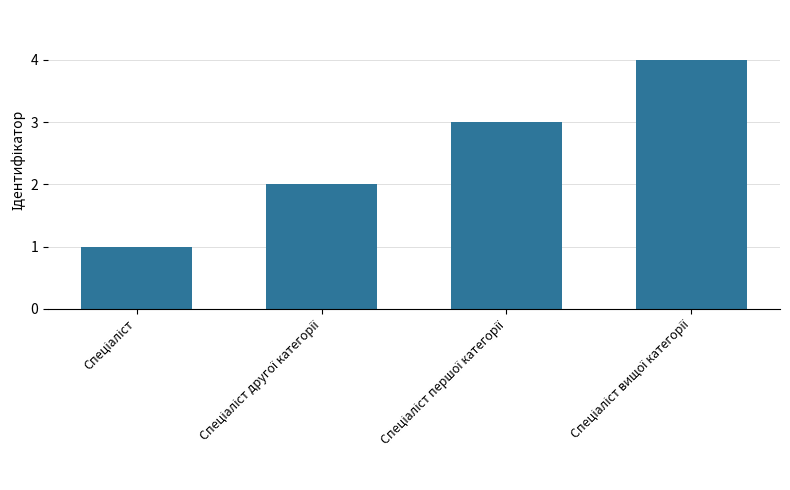

What is the greatest value displayed?

4